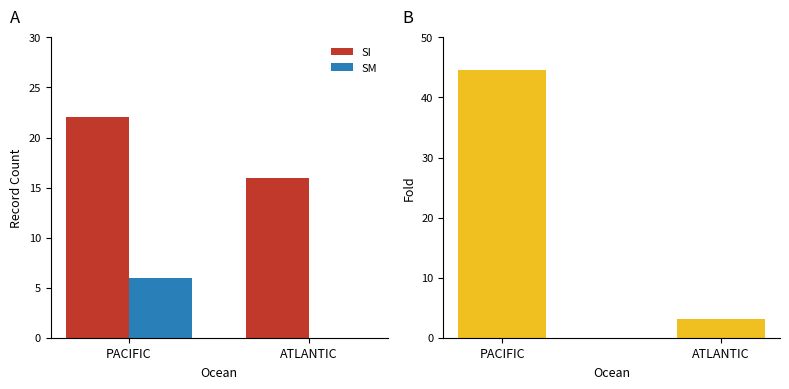

Is the value of SI at ATLANTIC greater than the value of SM at PACIFIC?

Yes